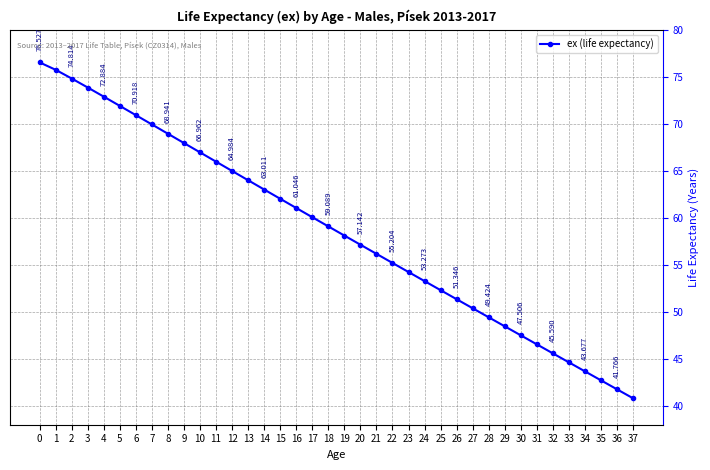

Is it true that the value at 14 is 63.0?

True